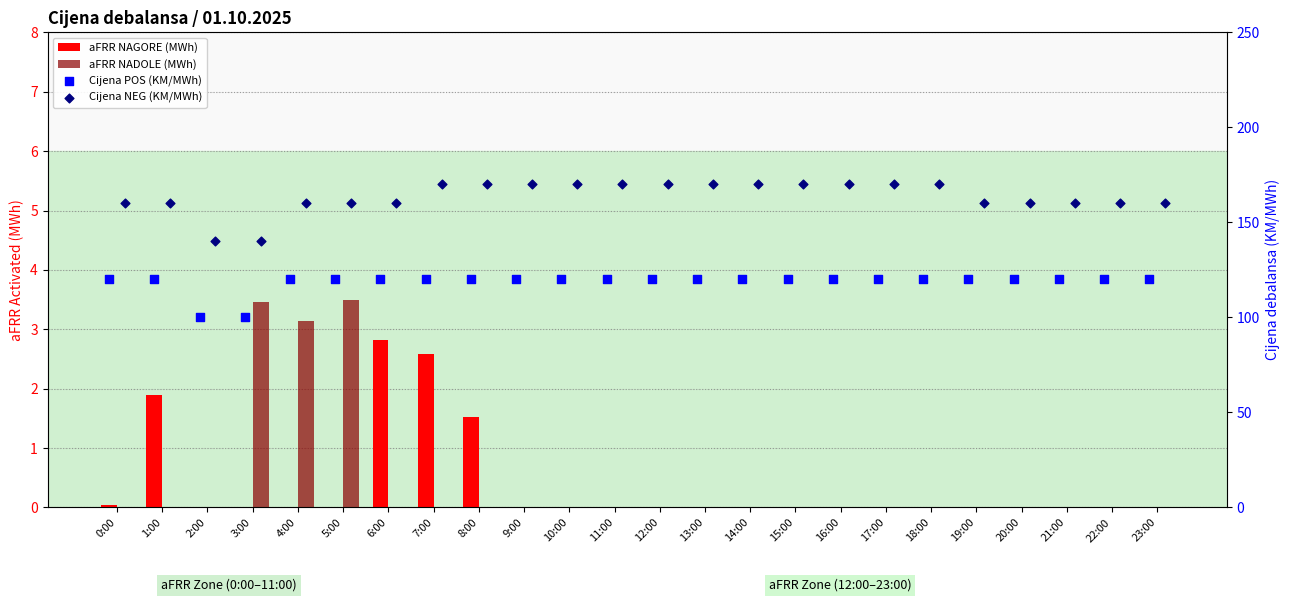

At which category is the sum across all series the highest?

7:00